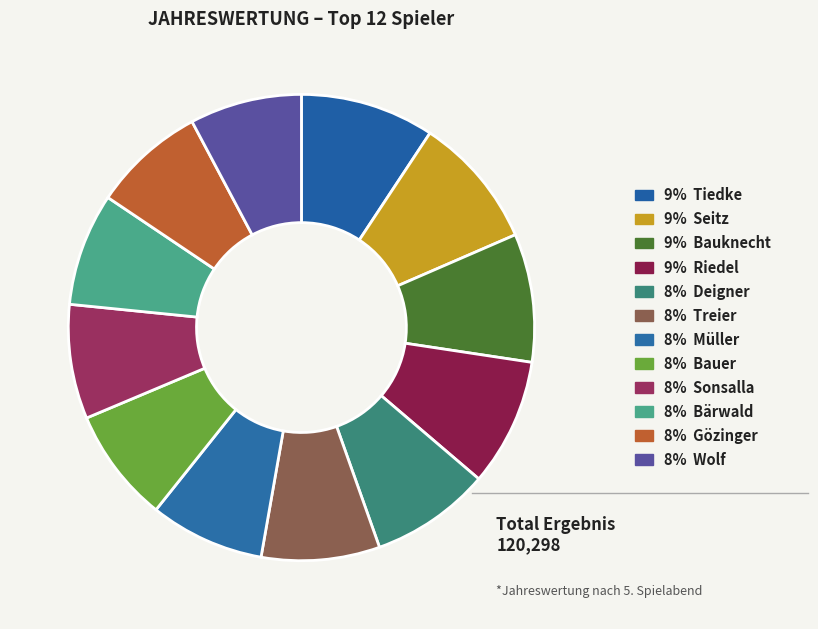

Count the number of slices in the pie.

12